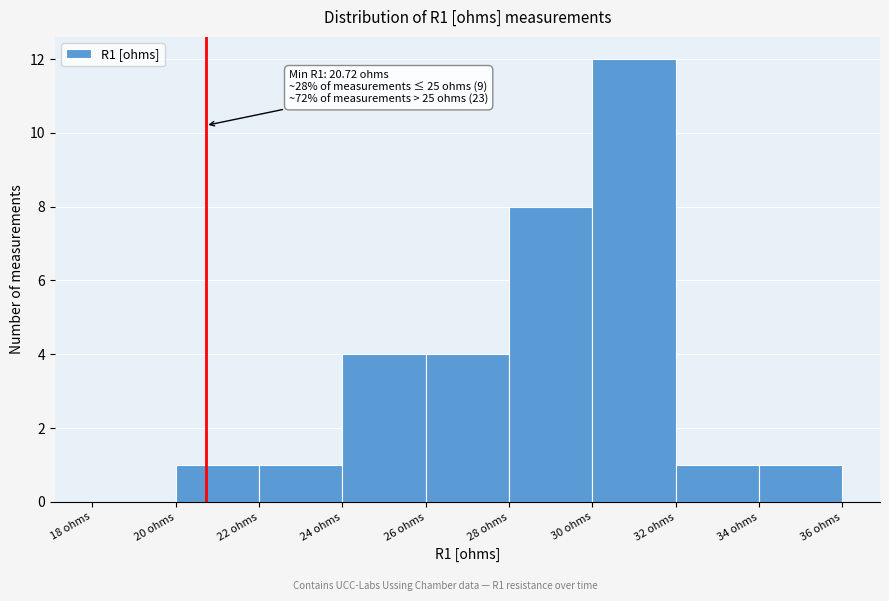

Which range on the x-axis has the tallest bar?

30 to 32